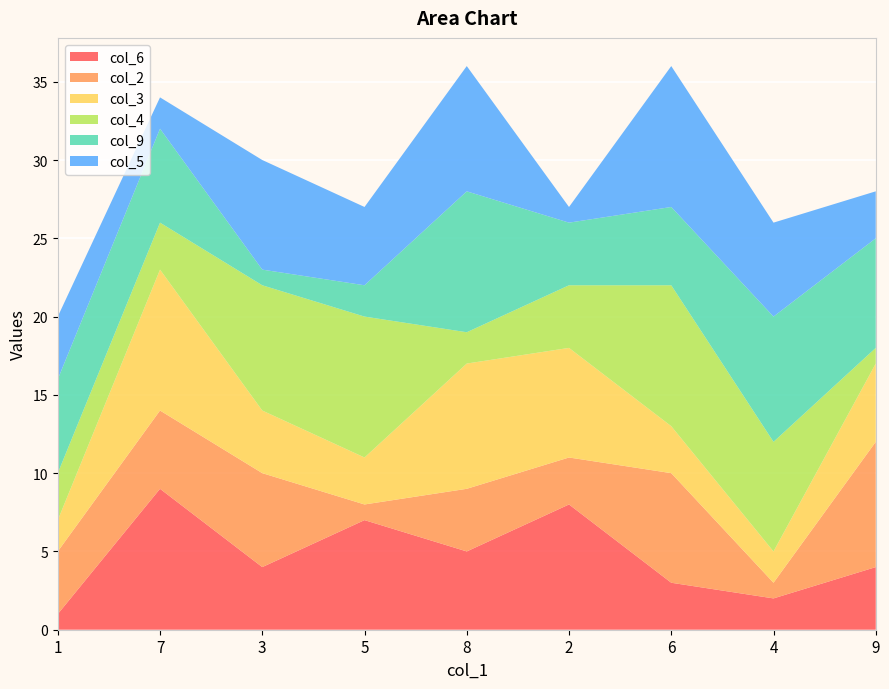

Reading left to right, extract all data points from this chart.

col_6: 1	9	4	7	5	8	3	2	4
col_2: 4	5	6	1	4	3	7	1	8
col_3: 2	9	4	3	8	7	3	2	5
col_4: 3	3	8	9	2	4	9	7	1
col_9: 6	6	1	2	9	4	5	8	7
col_5: 4	2	7	5	8	1	9	6	3